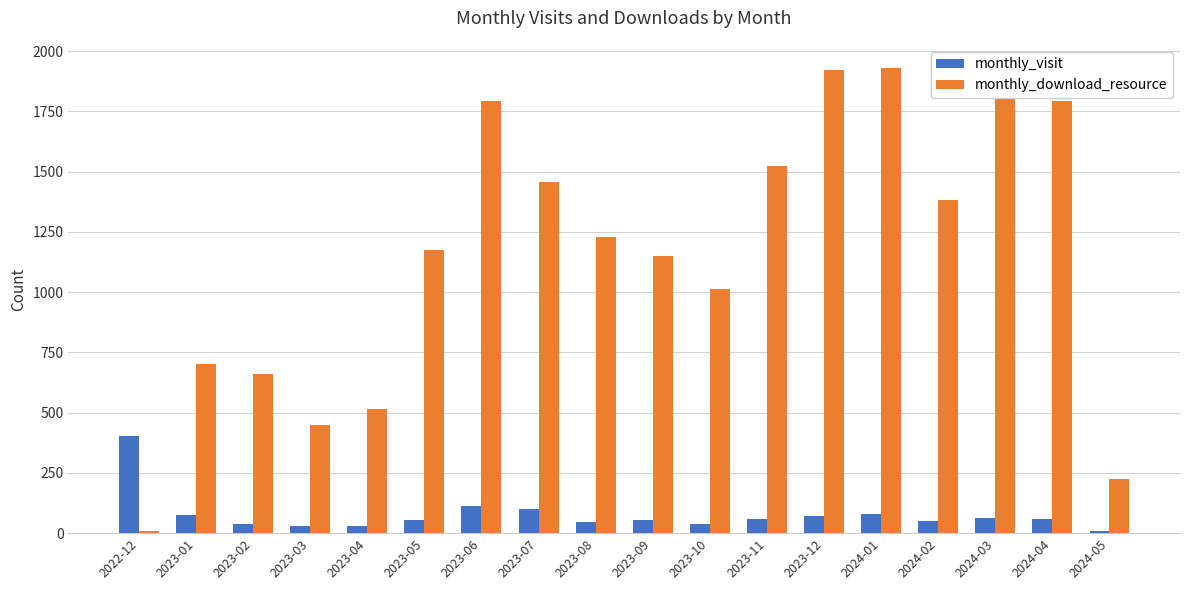

Which series has the largest range (max minus min)?

monthly_download_resource